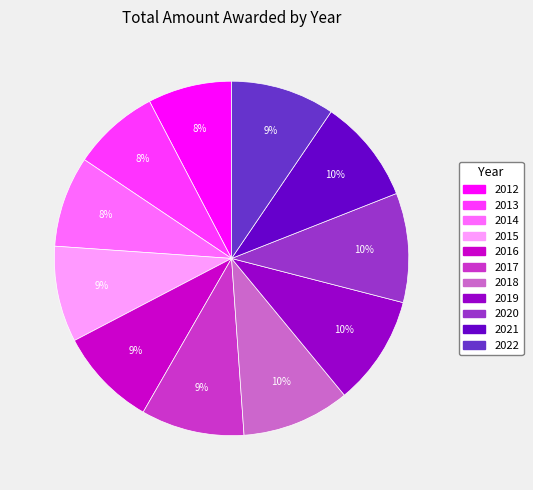

Is it true that 2012 is 19% of the pie?

False